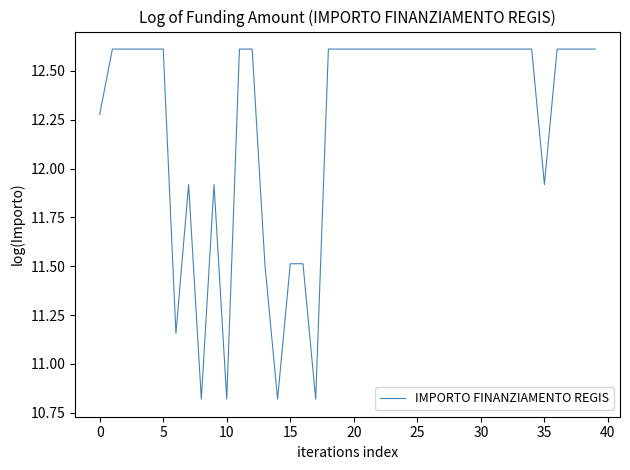

Does the chart have visible grid lines?

No